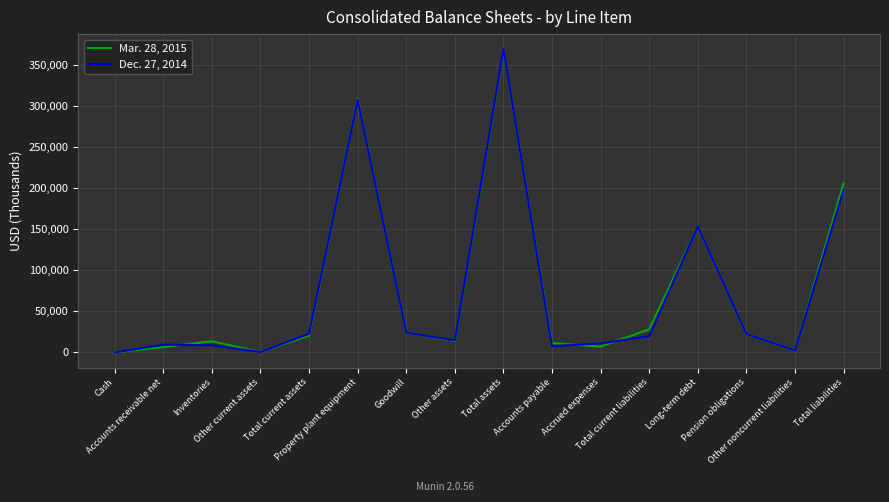

List the series in order of their overall mean, highest first.

Mar. 28, 2015, Dec. 27, 2014